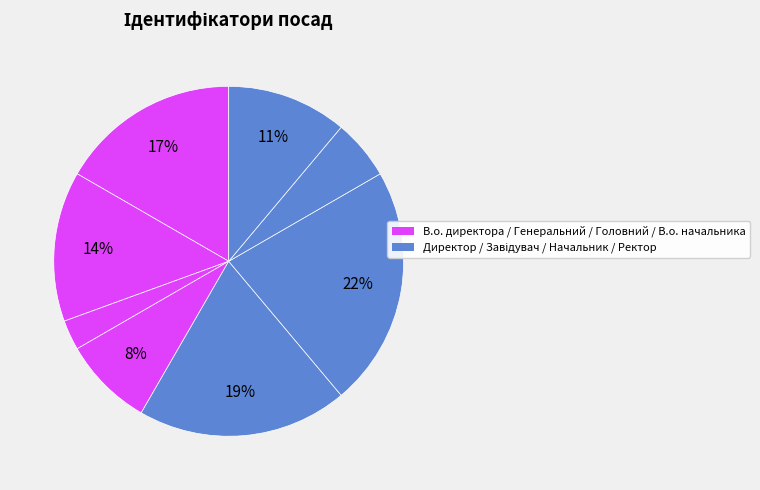

How many slices are in this pie chart?

8